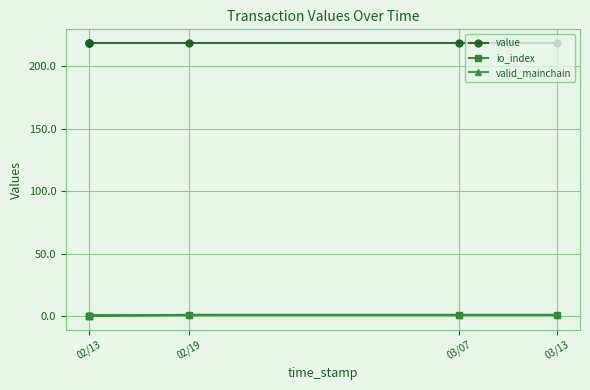

True or false: value and io_index cross at least once.

False